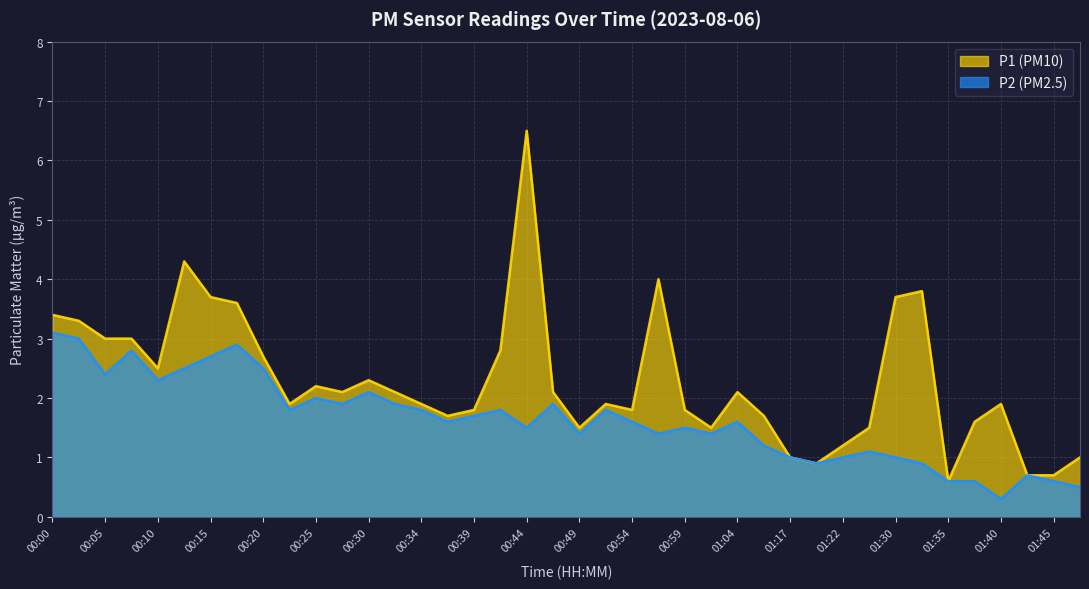

Reading right to left, what are all the values shown in this chart?

P1: 01:47=1.0	01:45=0.7	01:42=0.7	01:40=1.9	01:37=1.6	01:35=0.6	01:32=3.8	01:30=3.7	01:25=1.5	01:22=1.2	01:20=0.9	01:17=1.0	01:09=1.7	01:04=2.1	01:01=1.5	00:59=1.8	00:56=4.0	00:54=1.8	00:51=1.9	00:49=1.5	00:47=2.1	00:44=6.5	00:42=2.8	00:39=1.8	00:37=1.7	00:34=1.9	00:32=2.1	00:30=2.3	00:27=2.1	00:25=2.2	00:22=1.9	00:20=2.7	00:17=3.6	00:15=3.7	00:13=4.3	00:10=2.5	00:08=3.0	00:05=3.0	00:03=3.3	00:00=3.4
P2: 01:47=0.5	01:45=0.6	01:42=0.7	01:40=0.3	01:37=0.6	01:35=0.6	01:32=0.9	01:30=1.0	01:25=1.1	01:22=1.0	01:20=0.9	01:17=1.0	01:09=1.2	01:04=1.6	01:01=1.4	00:59=1.5	00:56=1.4	00:54=1.6	00:51=1.8	00:49=1.4	00:47=1.9	00:44=1.5	00:42=1.8	00:39=1.7	00:37=1.6	00:34=1.8	00:32=1.9	00:30=2.1	00:27=1.9	00:25=2.0	00:22=1.8	00:20=2.5	00:17=2.9	00:15=2.7	00:13=2.5	00:10=2.3	00:08=2.8	00:05=2.4	00:03=3.0	00:00=3.1